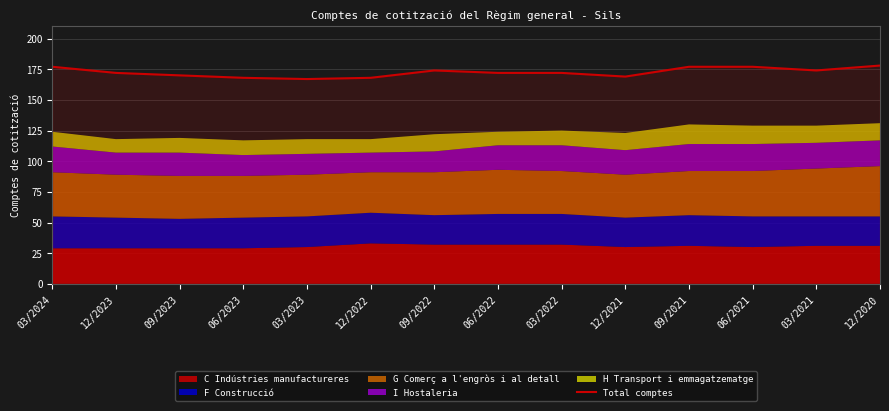

What is the minimum value shown in the chart?

167